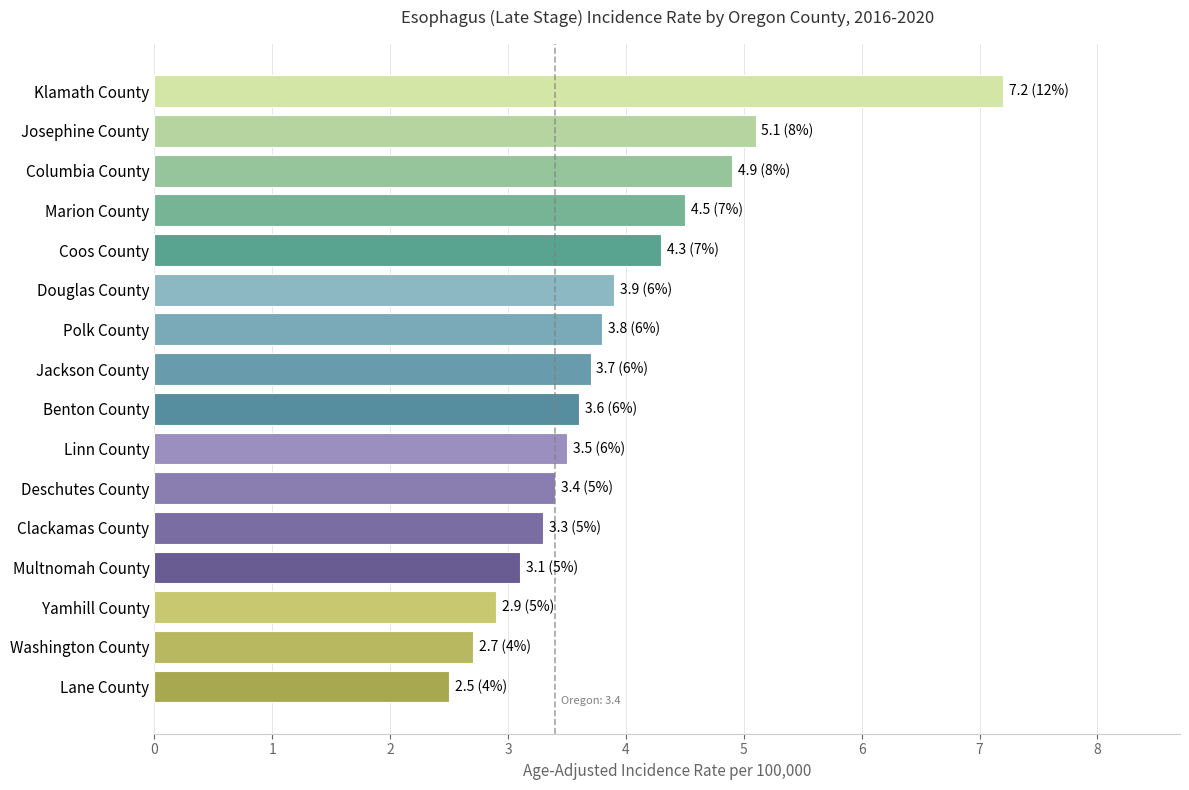

True or false: the data shows 1.9 at Douglas County.

False